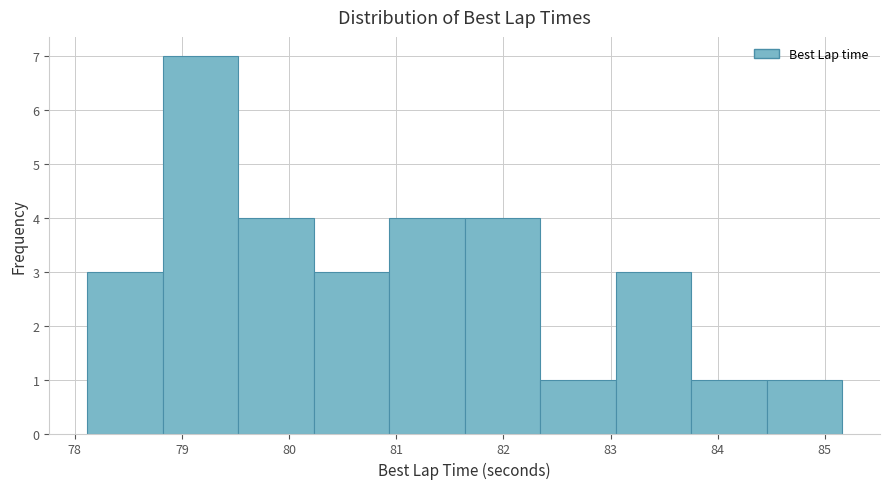

Reading left to right, transcribe this chart: for each bar, give the range it covers on the x-axis and its height. Neither the bar edges nor the heights are printed on the chart, so give them approximately, as read against the axes.

78.1 to 78.8: 3
78.8 to 79.5: 7
79.5 to 80.2: 4
80.2 to 80.9: 3
80.9 to 81.6: 4
81.6 to 82.3: 4
82.3 to 83.0: 1
83.0 to 83.8: 3
83.8 to 84.5: 1
84.5 to 85.2: 1